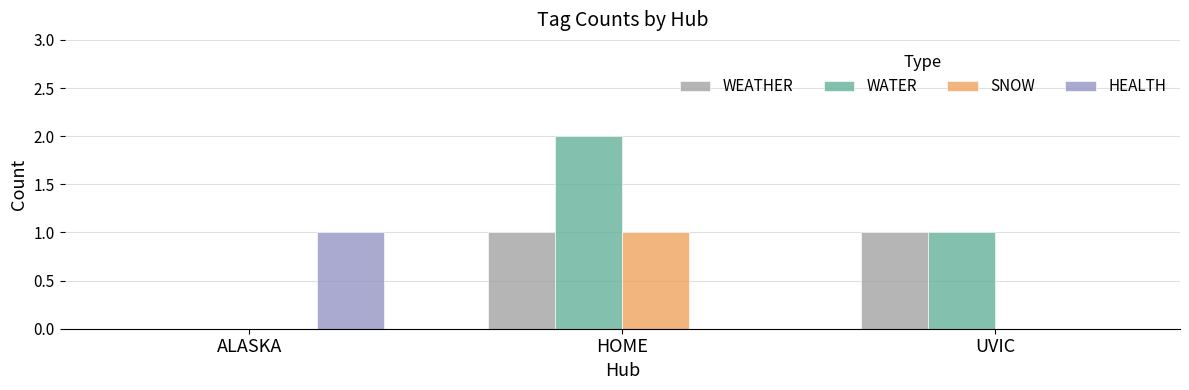

How many positive values does the WEATHER series have?

2